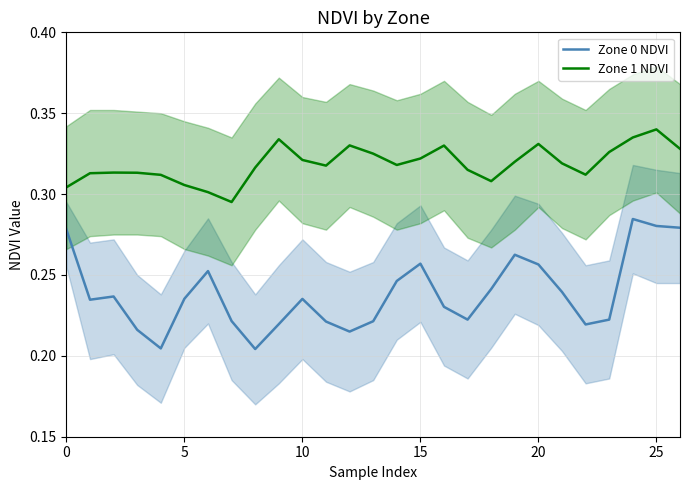

True or false: Zone 1 NDVI and Zone 0 NDVI intersect in this chart.

False